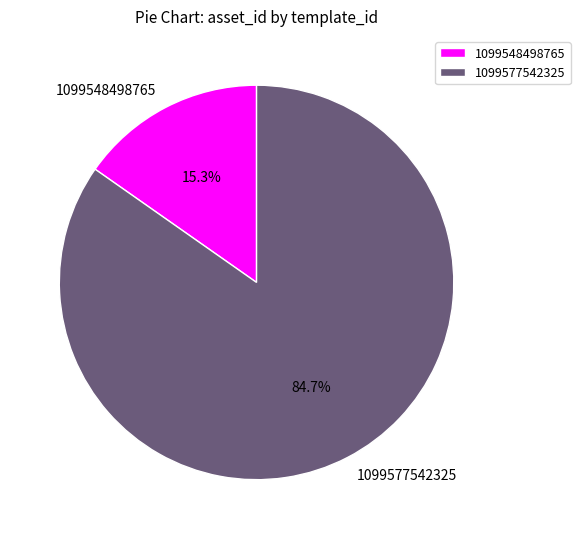

To the nearest percent, what percentage of the pie is 1099548498765?

15%